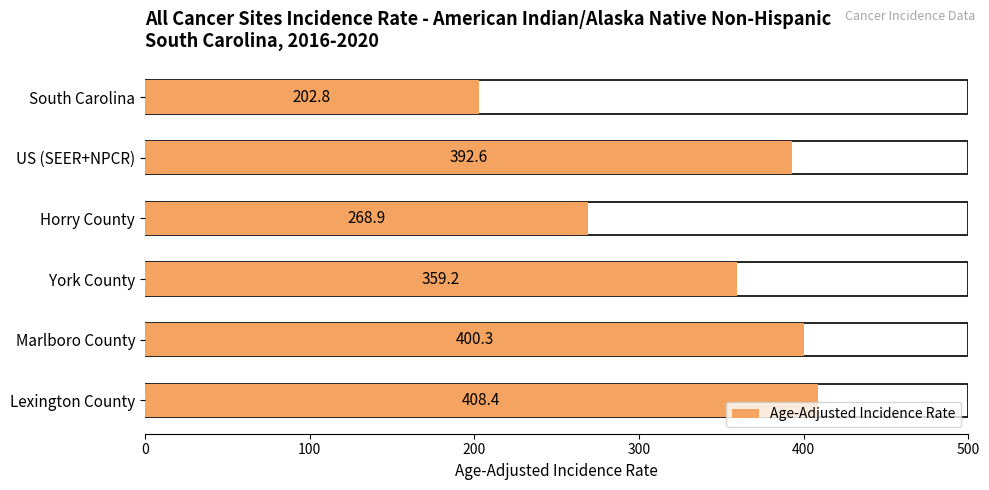

How many data points does each series have?

6